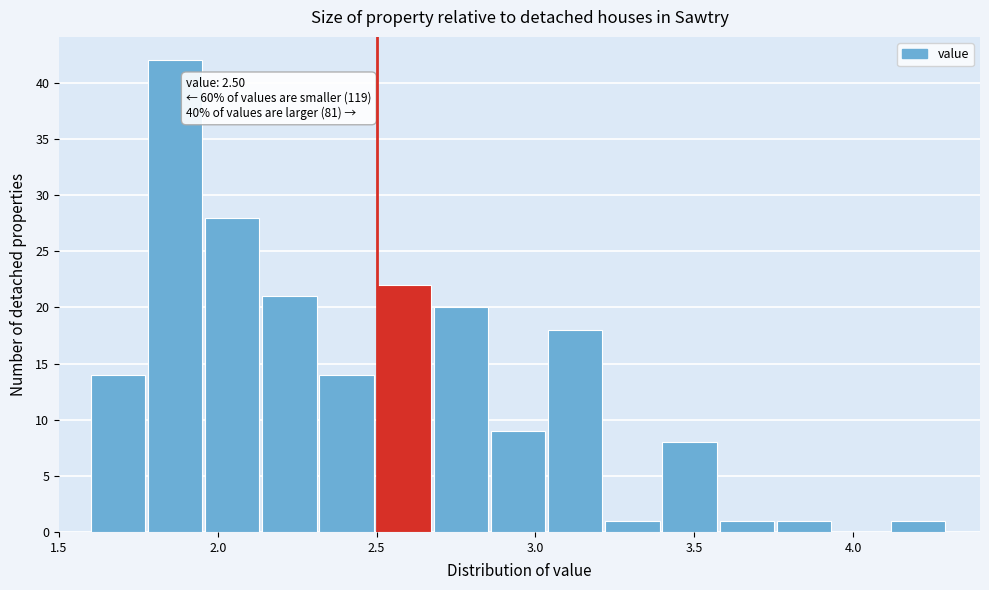

Around what value on the x-axis is the tallest bar? Give the approximate position of its centre, as read against the axis.

1.85